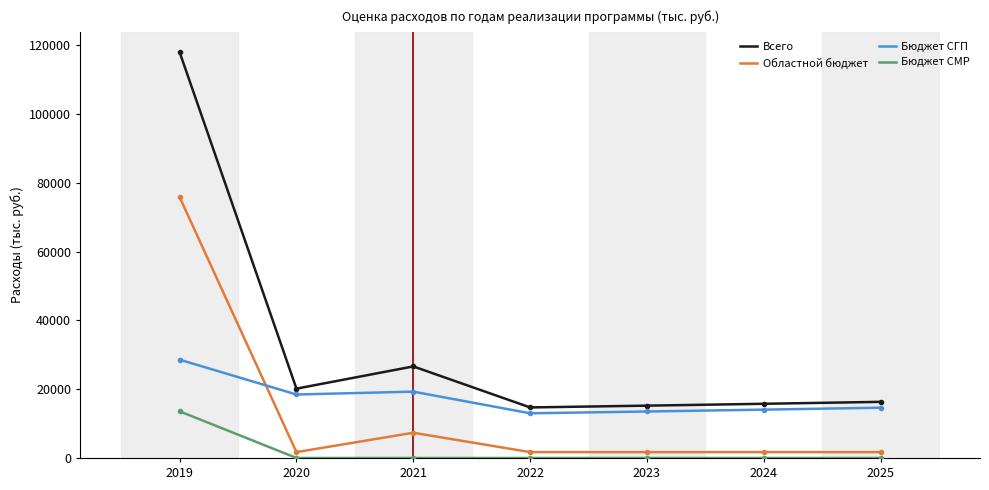

Read the Областной бюджет value at 2022.

1700.8